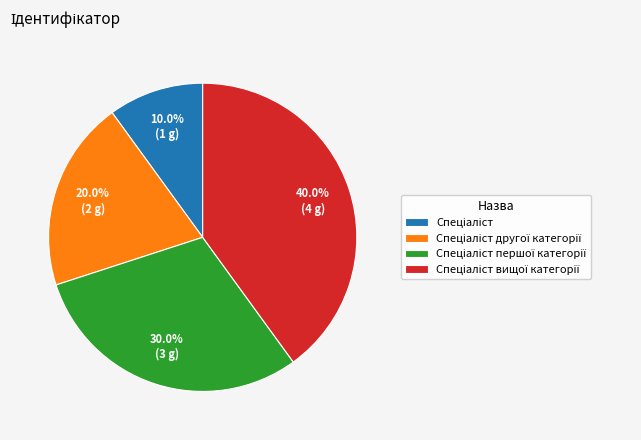

Is there any slice that represents more than half of the pie?

No